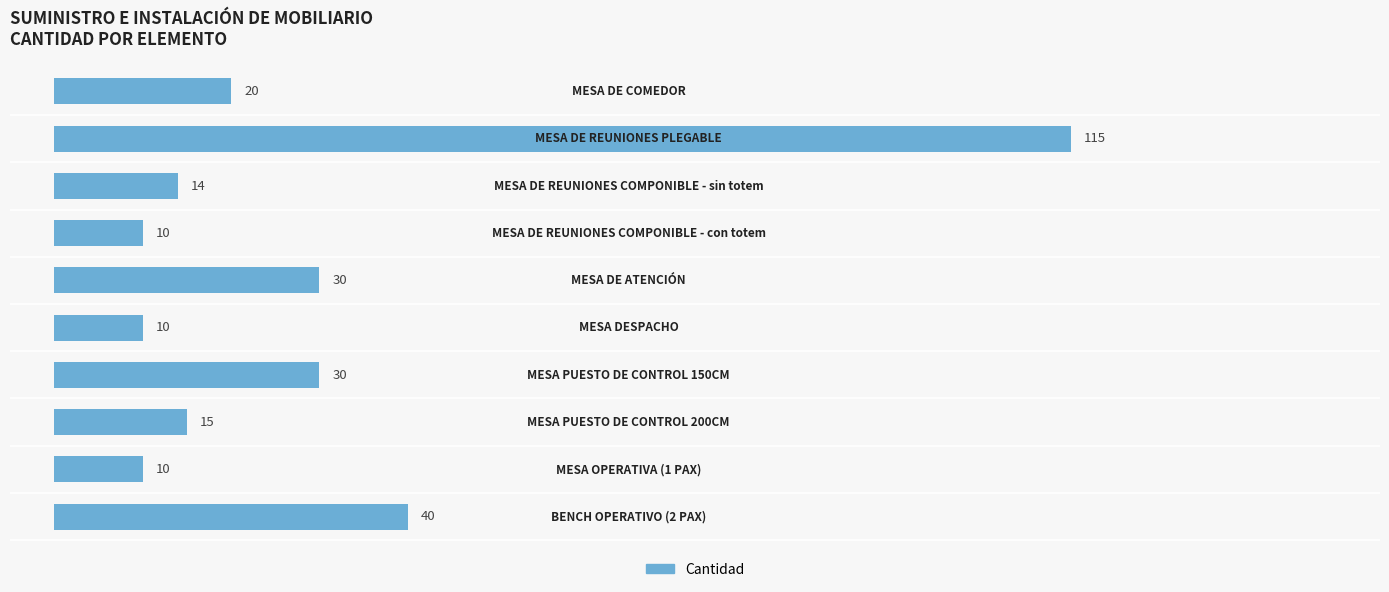

Does the chart contain any negative values?

No